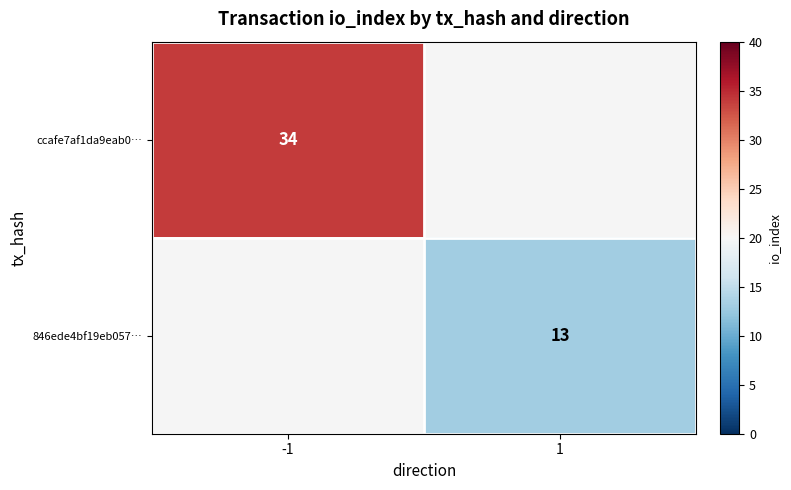

Is the value of 846ede4bf19eb057… at 1 greater than the value of ccafe7af1da9eab0… at -1?

No